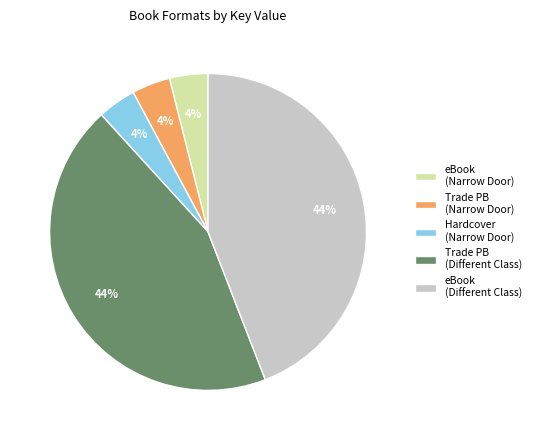

Do eBook (Different Class) and eBook (Narrow Door) together represent more than half of the pie?

No